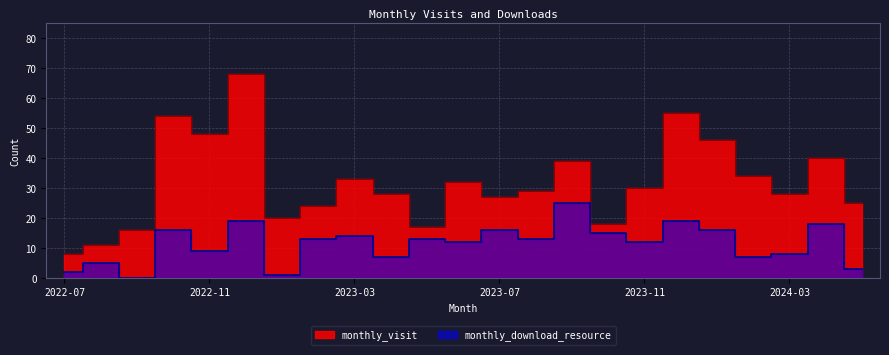

How many lines are shown in the chart?

2